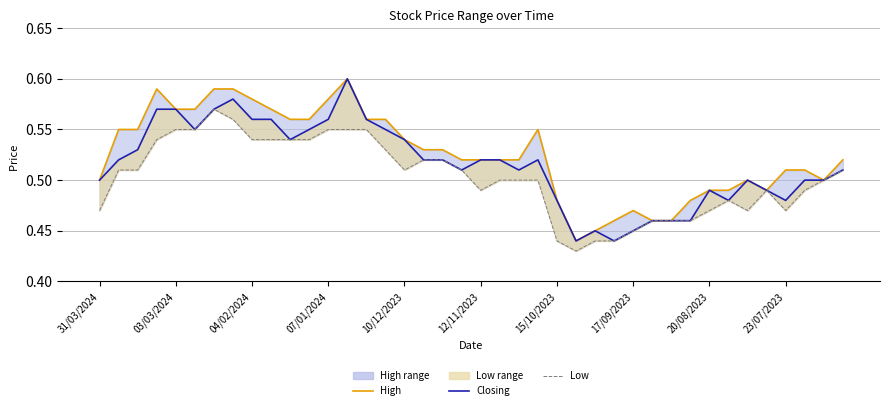

The Low series shows 0.3 at 23/07/2023. True or false?

False